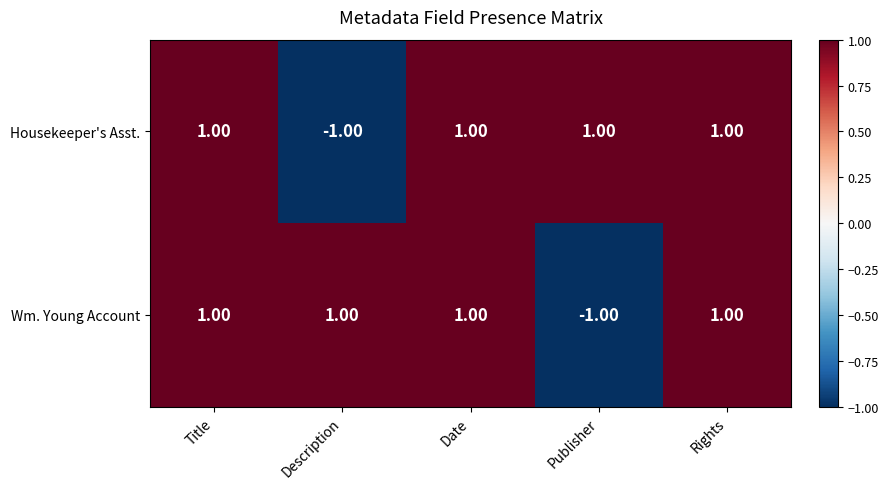

At how many categories does at least one series exceed 0?

5